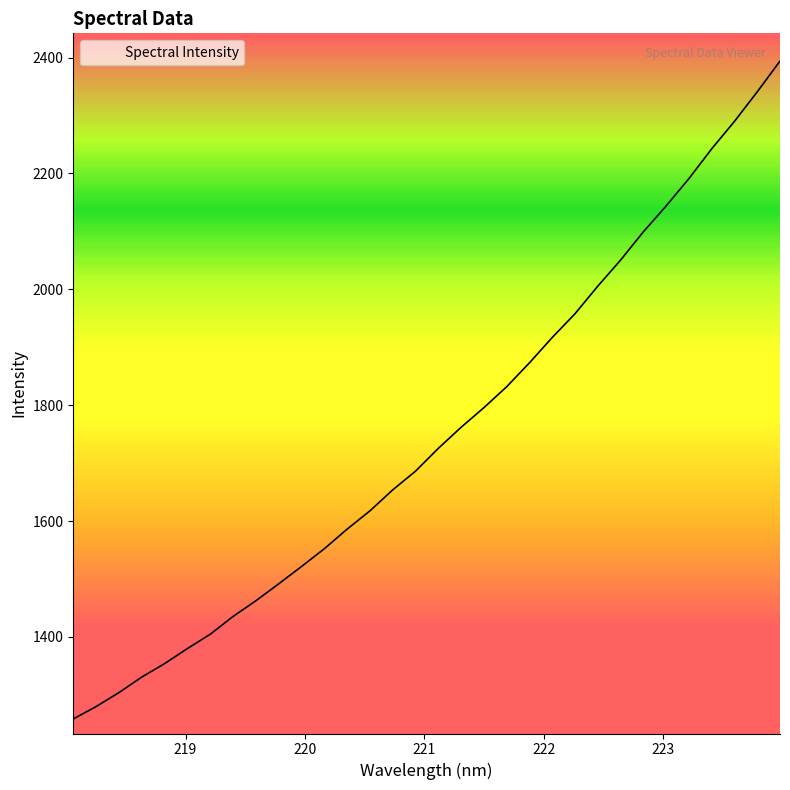

What is the difference between the maximum and minimum values?

1135.6